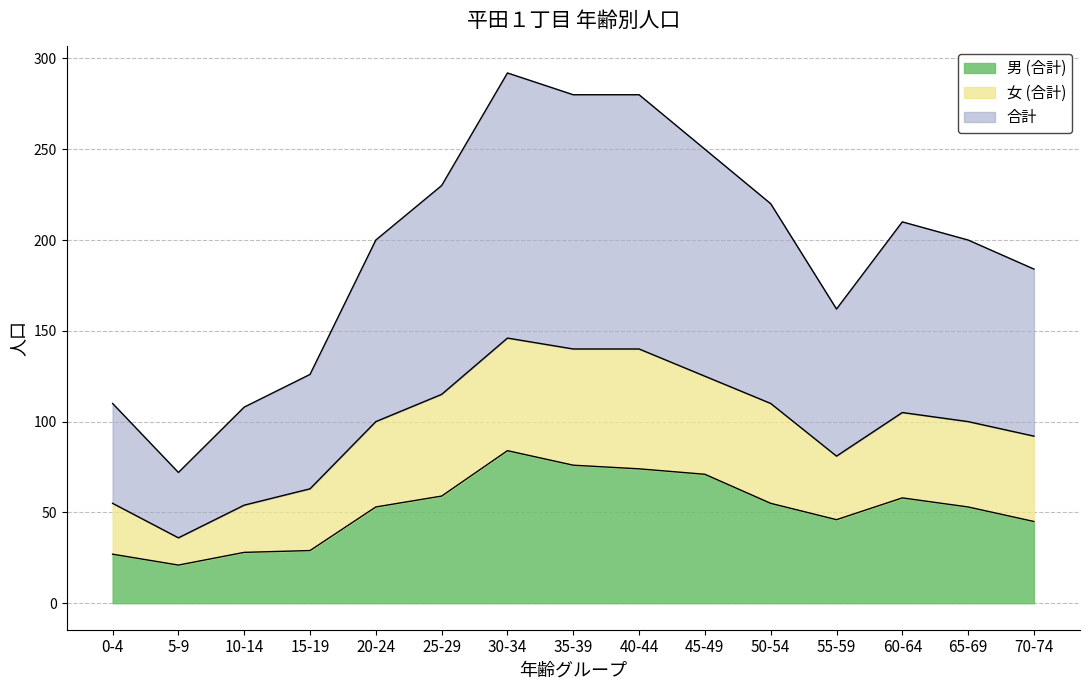

Between 10-14 and 20-24, which is larger?

20-24